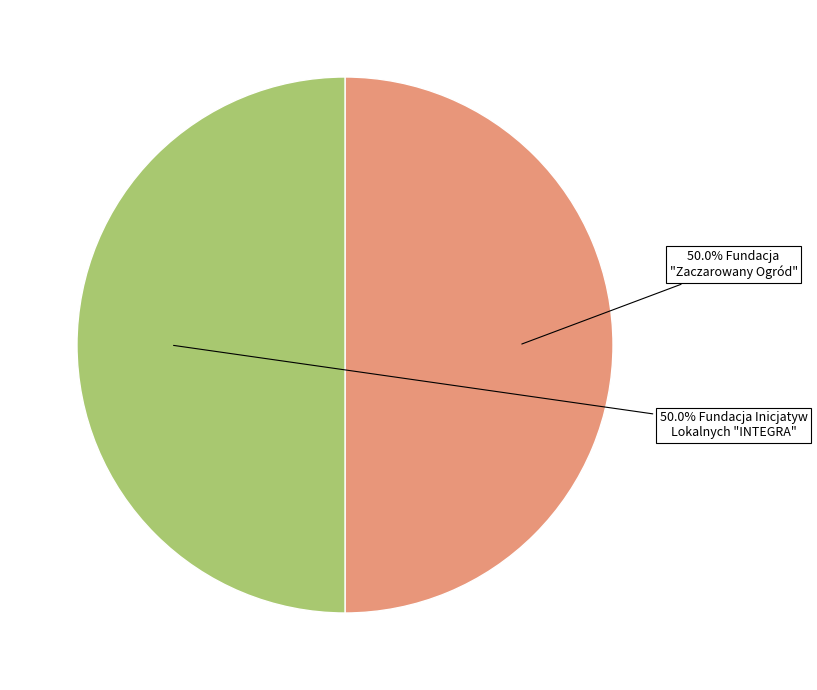

Count the number of slices in the pie.

2